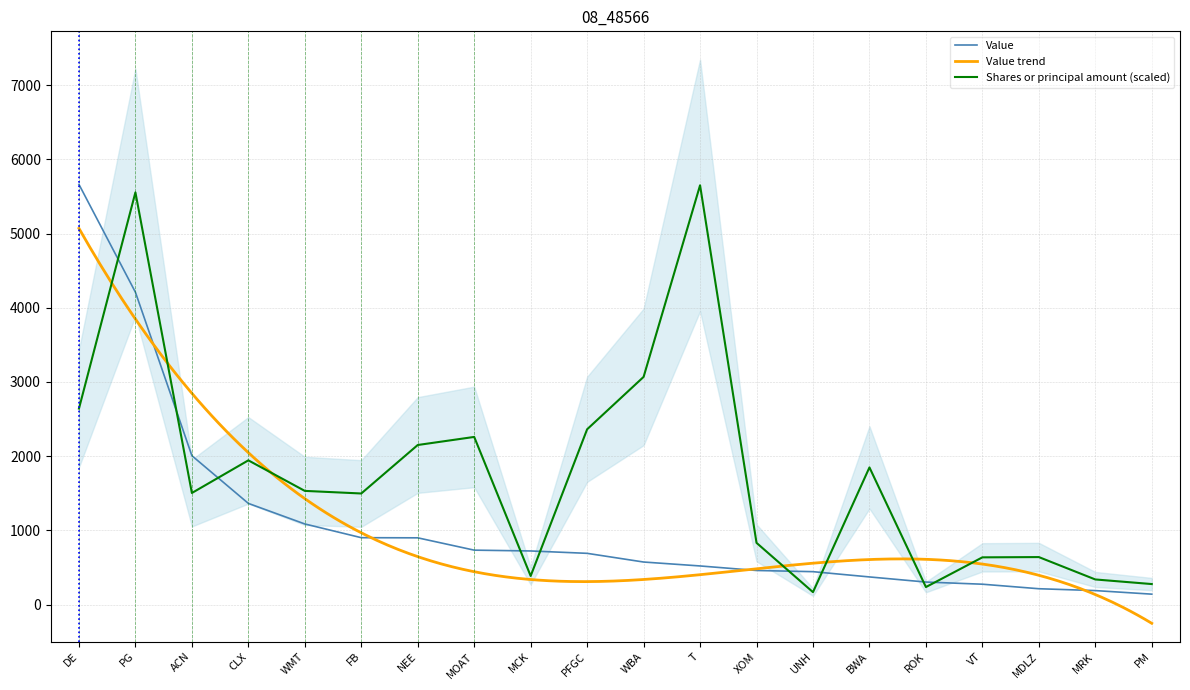

What is the spread (max minus min) of values at XOM?

372.4